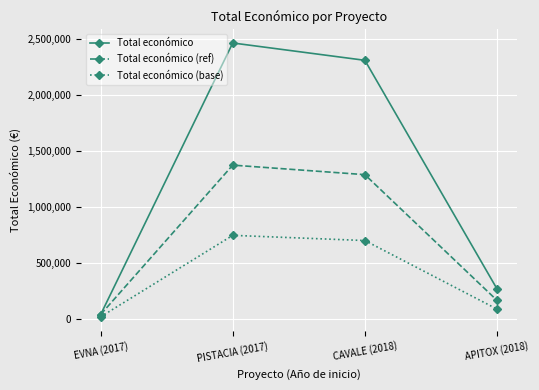

List the series in order of their peak value, lowest first.

Total económico (base), Total económico (ref), Total económico